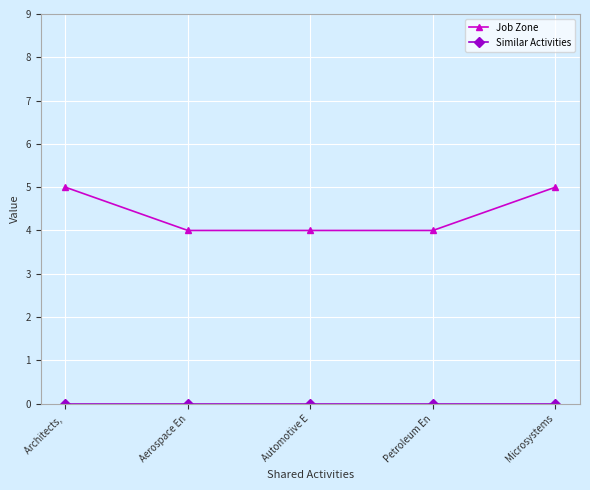

What is the maximum value shown in the chart?

5